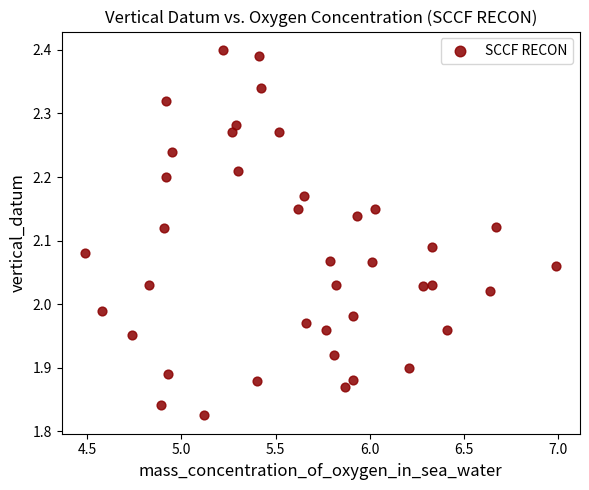

What is the range of Y values (max minus min)?

0.6